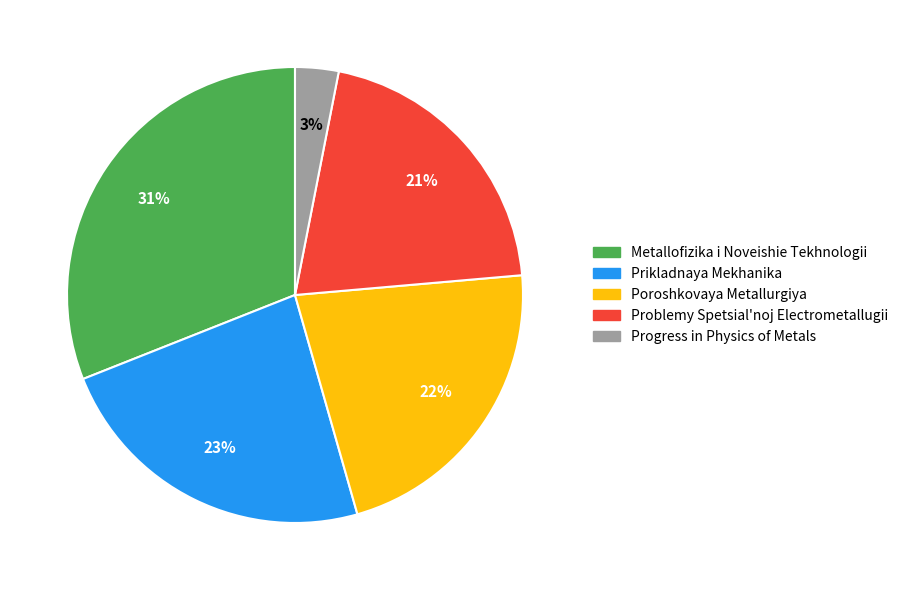

To the nearest percent, what is the combined percentage of Problemy Spetsial'noj Electrometallugii and Prikladnaya Mekhanika?

44%